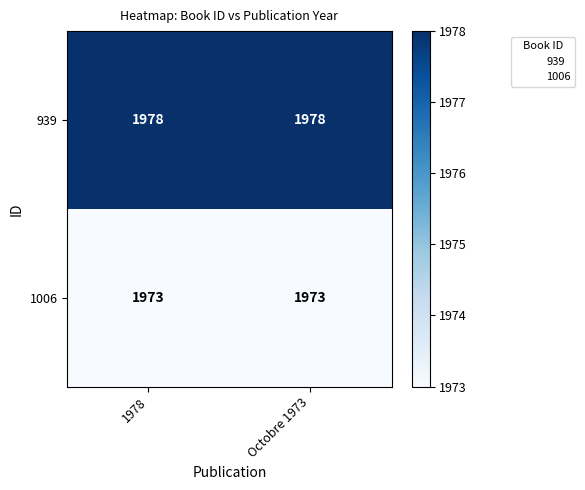

What is the highest value of the 939 series?

1978